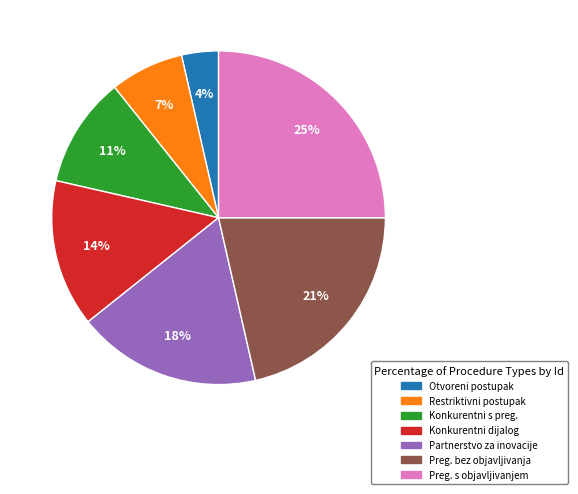

Is there a majority slice in this chart?

No